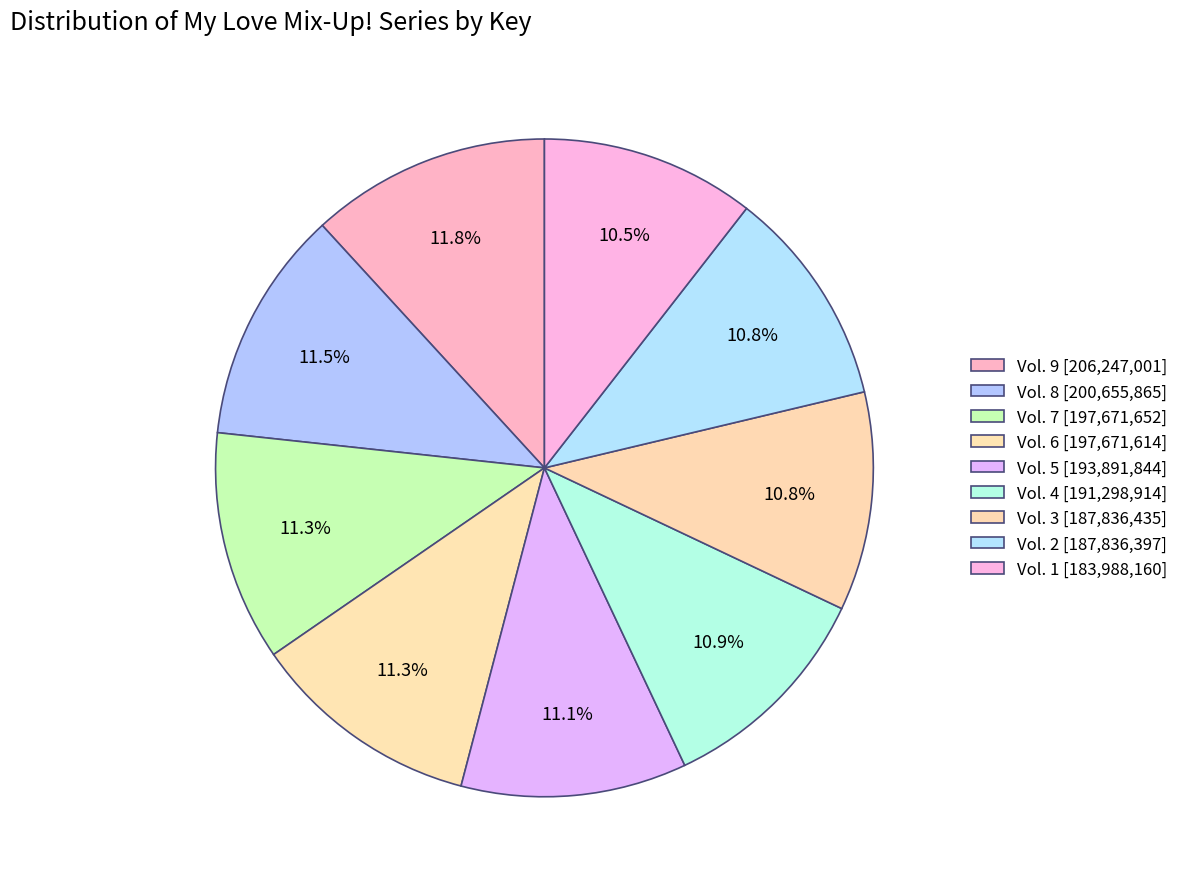

How many segments does this pie chart have?

9